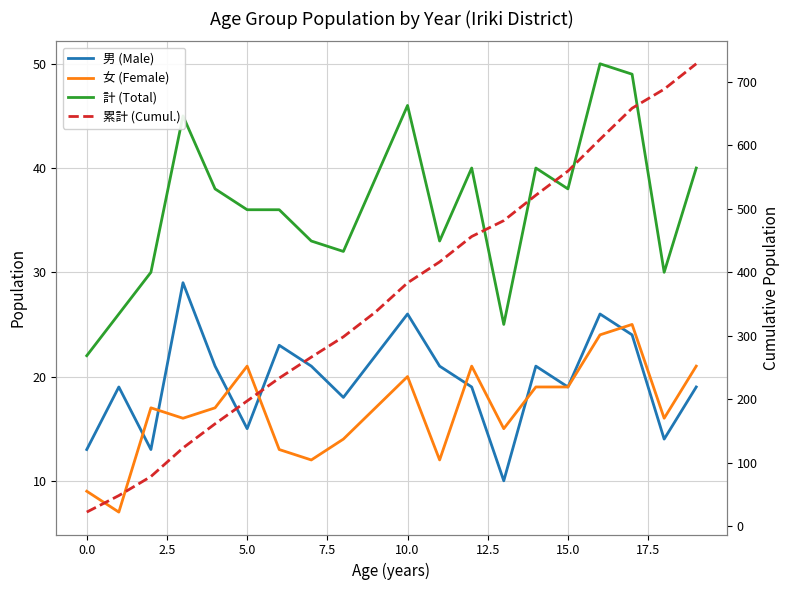

True or false: 累計 (Cumul.) has a value of 658 at 17.

True